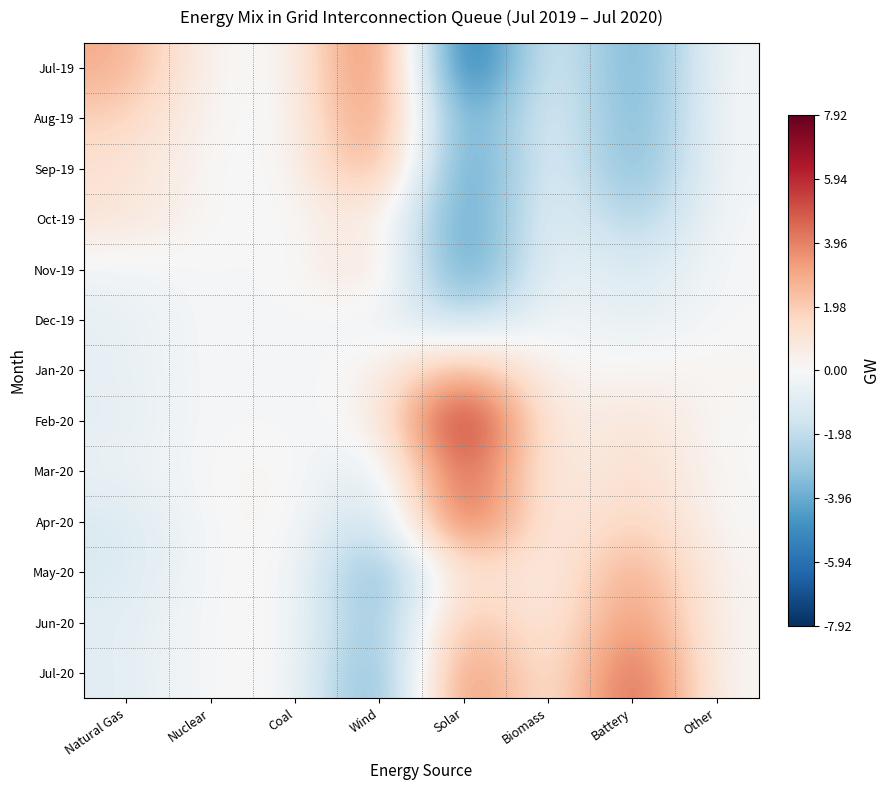

Which category has the lowest value across all series?

Solar